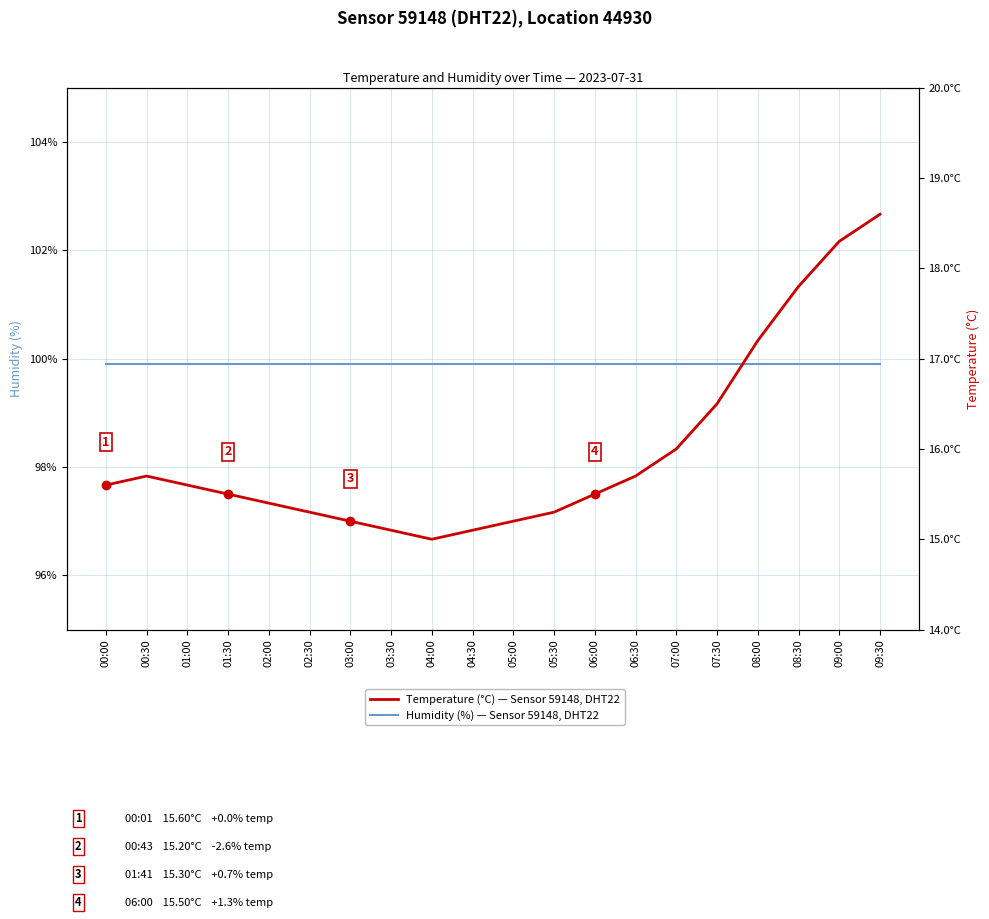

What value does the Temperature (°C) — Sensor 59148, DHT22 series have at 09:30?

18.6